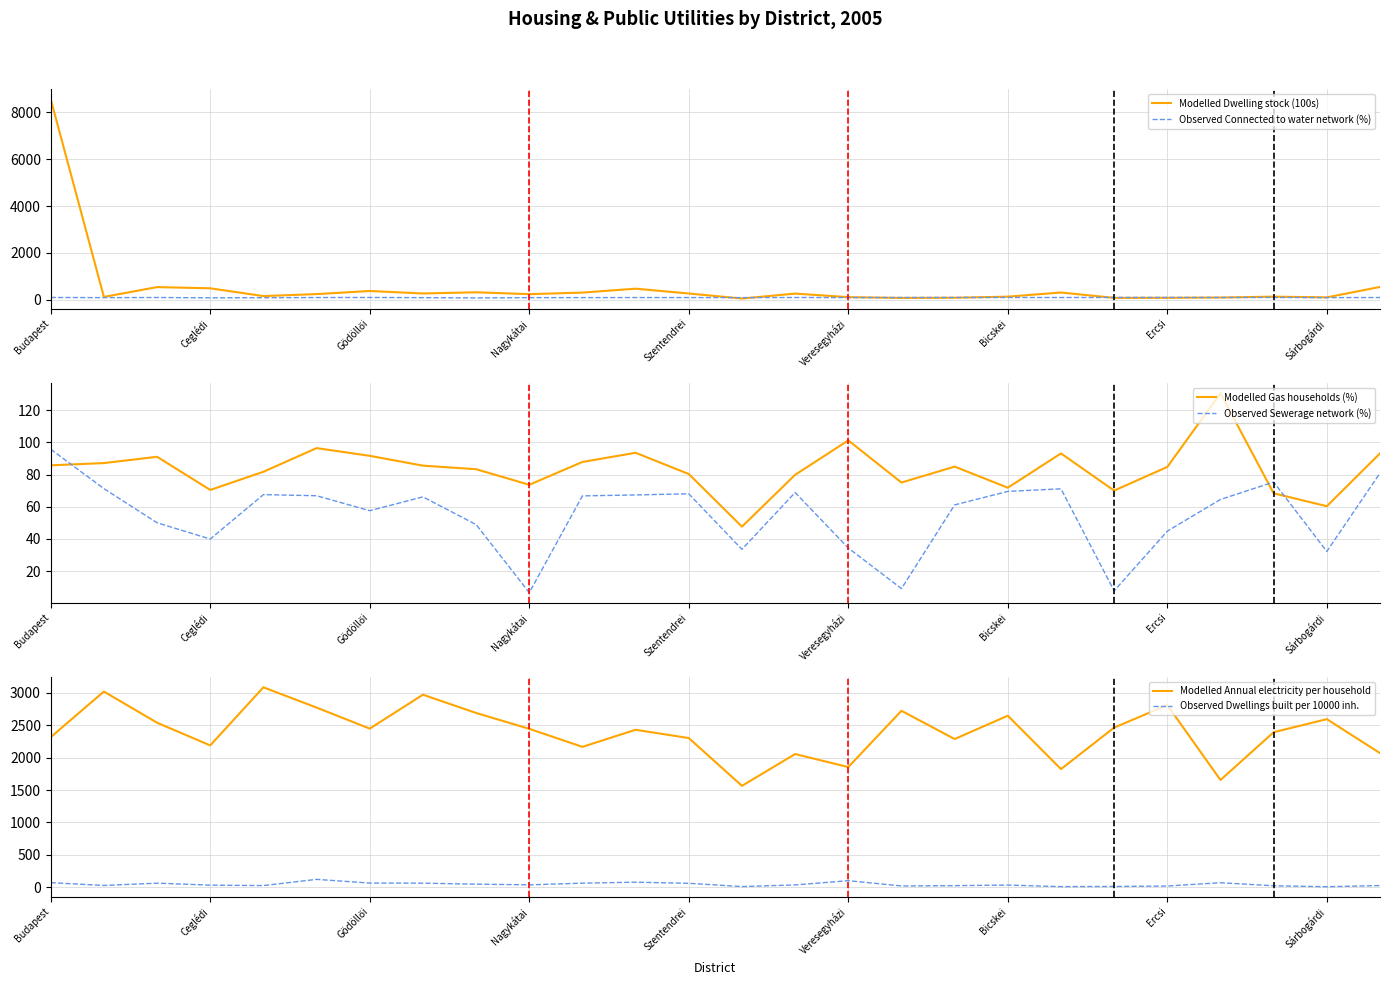

What is the maximum value for Modelled Dwelling stock (100s)?

8561.8